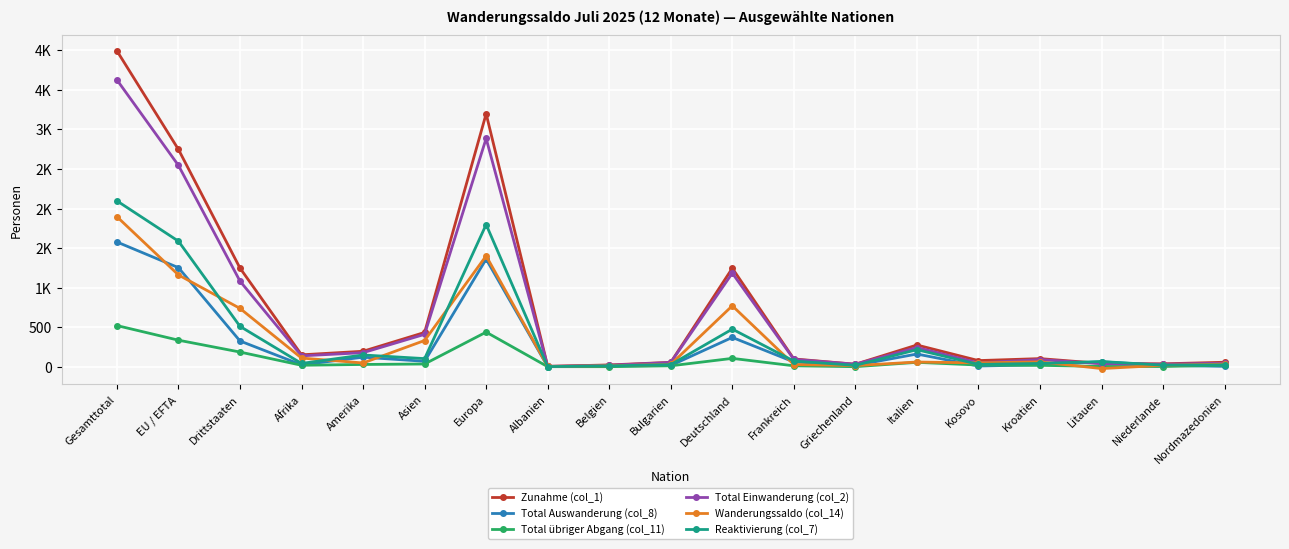

What are all the series names shown in the legend?

Zunahme (col_1), Total Auswanderung (col_8), Total übriger Abgang (col_11), Total Einwanderung (col_2), Wanderungssaldo (col_14), Reaktivierung (col_7)